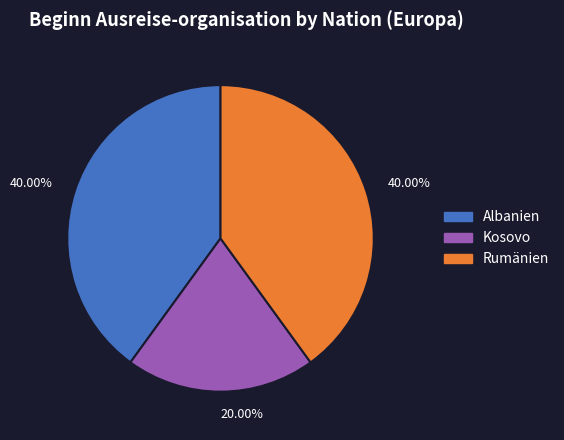

Does any single category account for the majority?

No